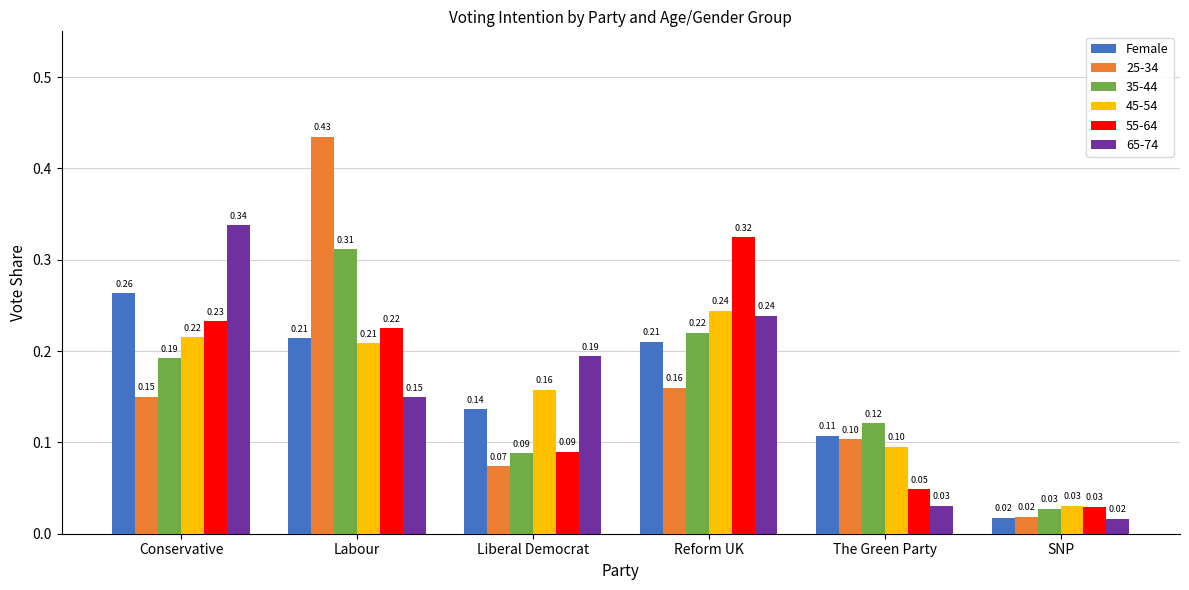

At how many categories does at least one series exceed 0?

6